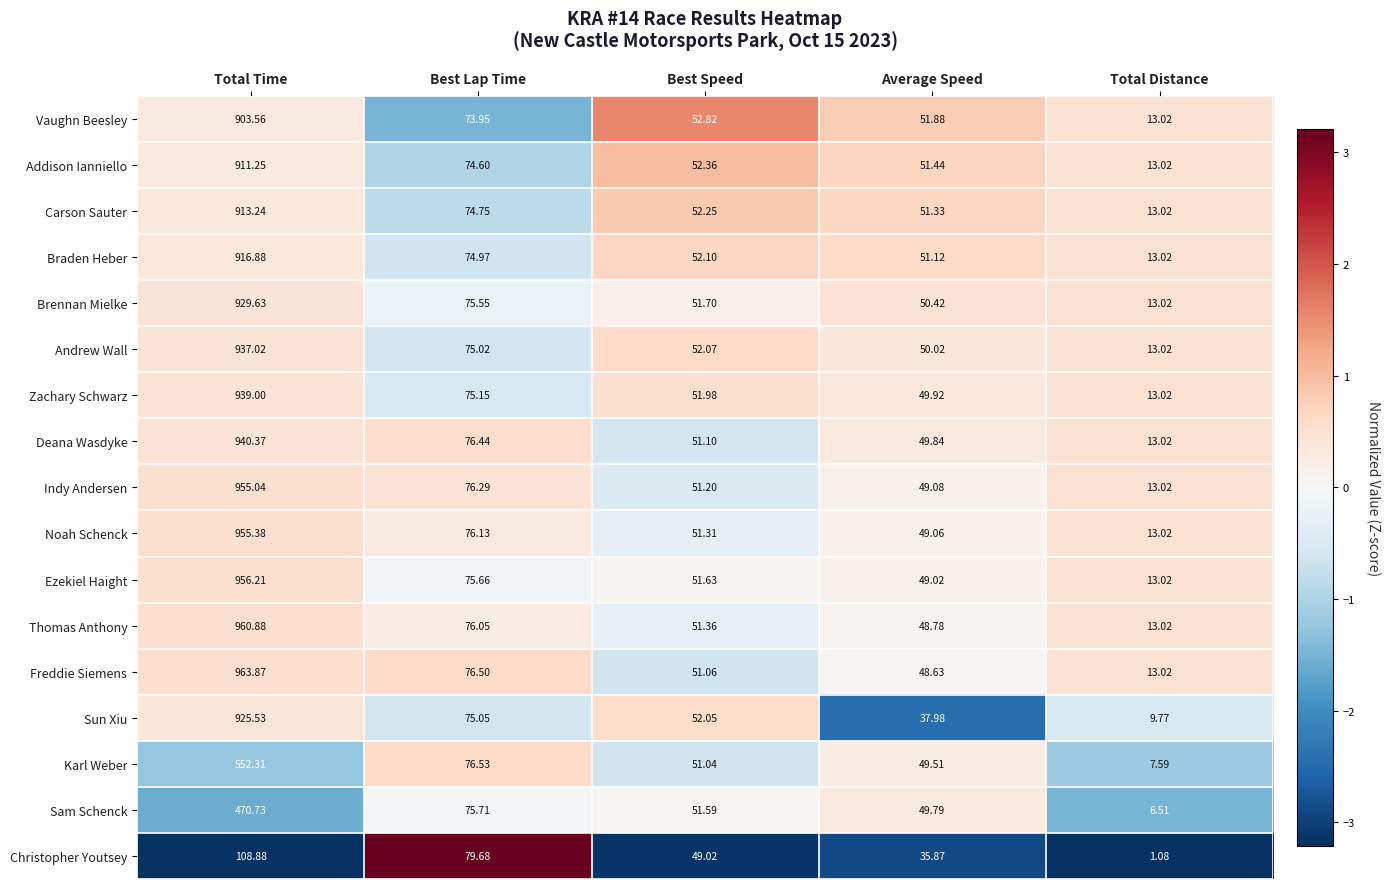

At which category is the sum across all series the highest?

Total Time